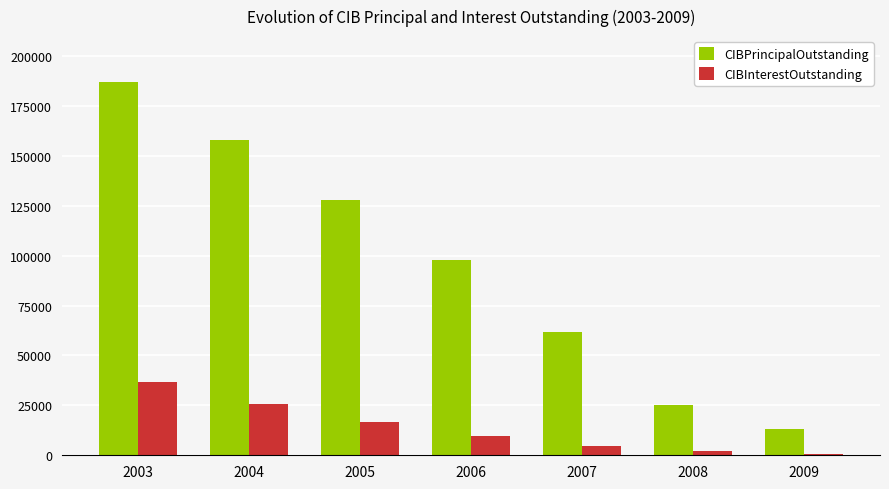

Where is CIBPrincipalOutstanding nearest to the value 100000?

2006